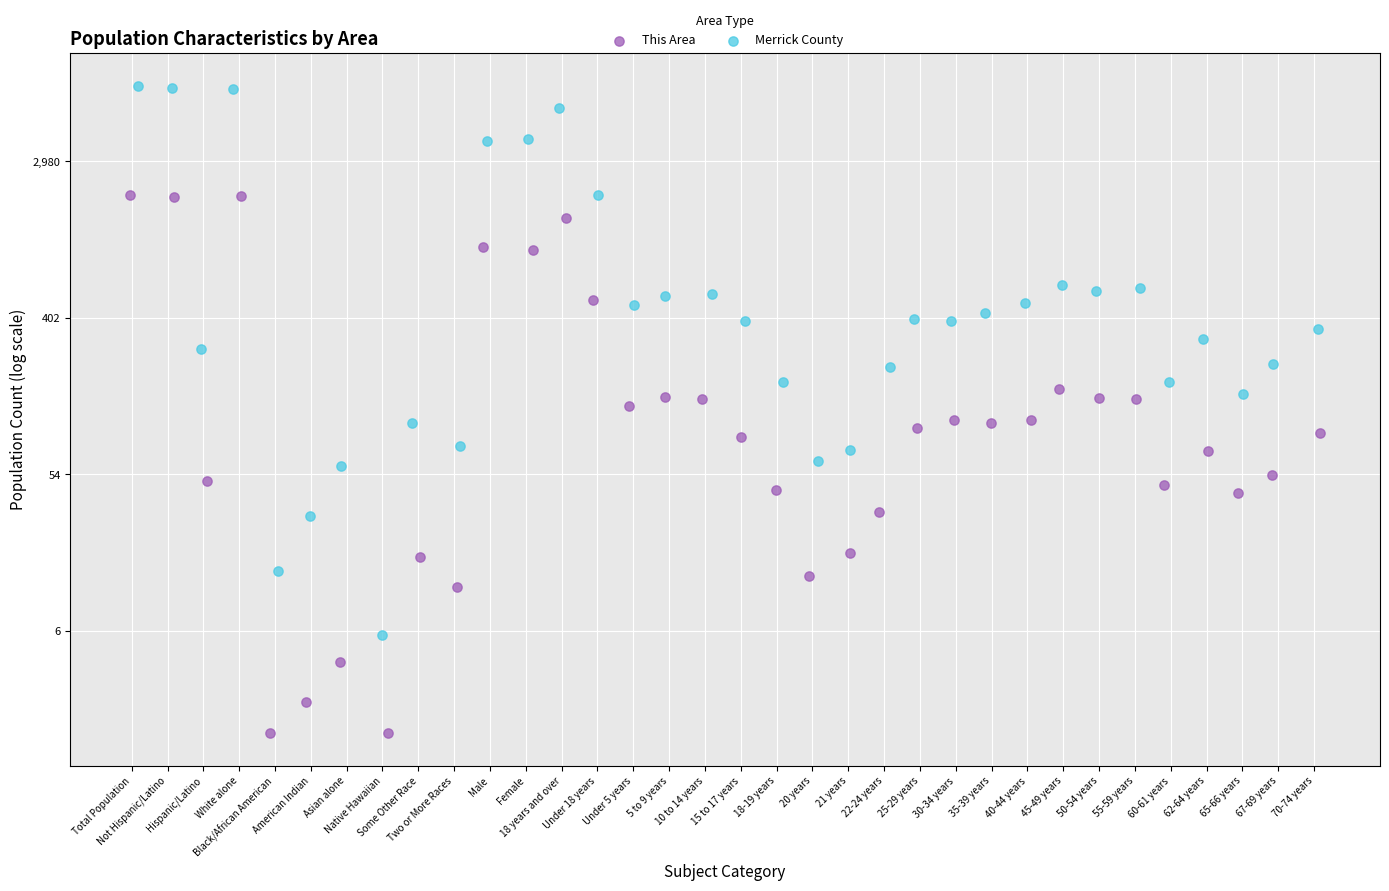

What are all the series names shown in the legend?

This Area, Merrick County